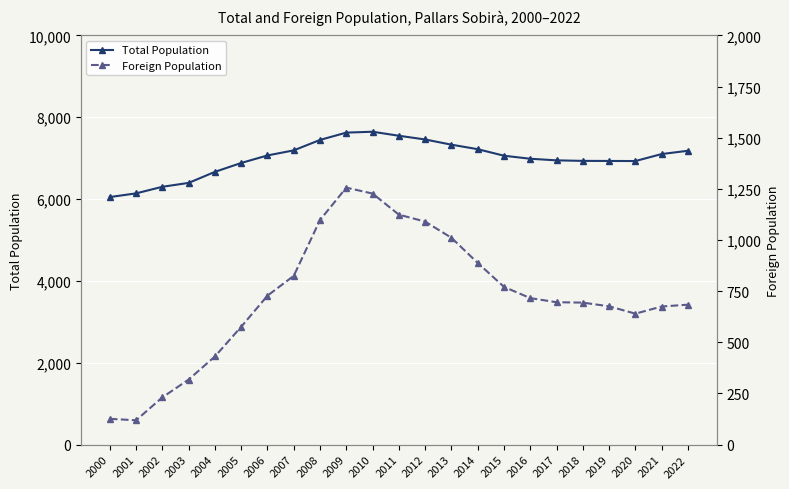

Rank the categories by Foreign Population value from lowest to highest.

2001, 2000, 2002, 2003, 2004, 2005, 2020, 2021, 2019, 2022, 2018, 2017, 2016, 2006, 2015, 2007, 2014, 2013, 2012, 2008, 2011, 2010, 2009